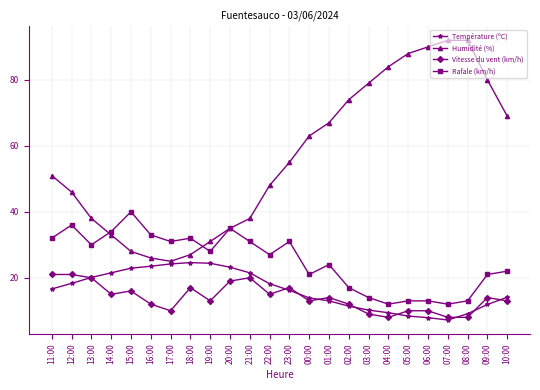

How many data points in Humidité (%) are less than 55?

12